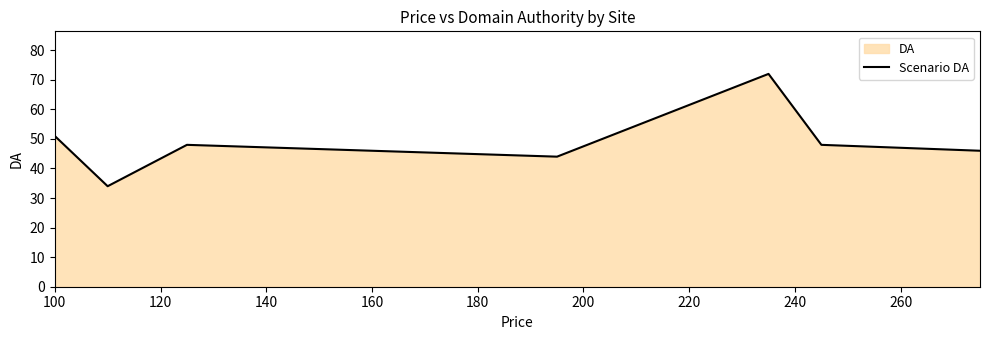

What is the difference between the maximum and minimum values?

38